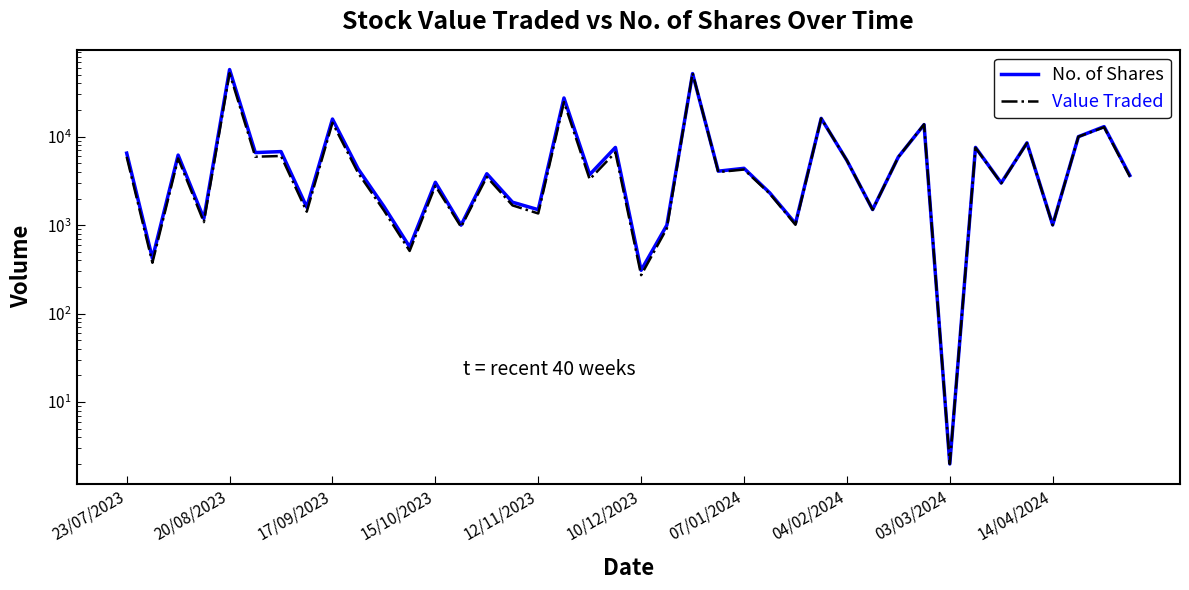

Between which two adjacent categories do No. of Shares and Value Traded first intersect?

21 and 22